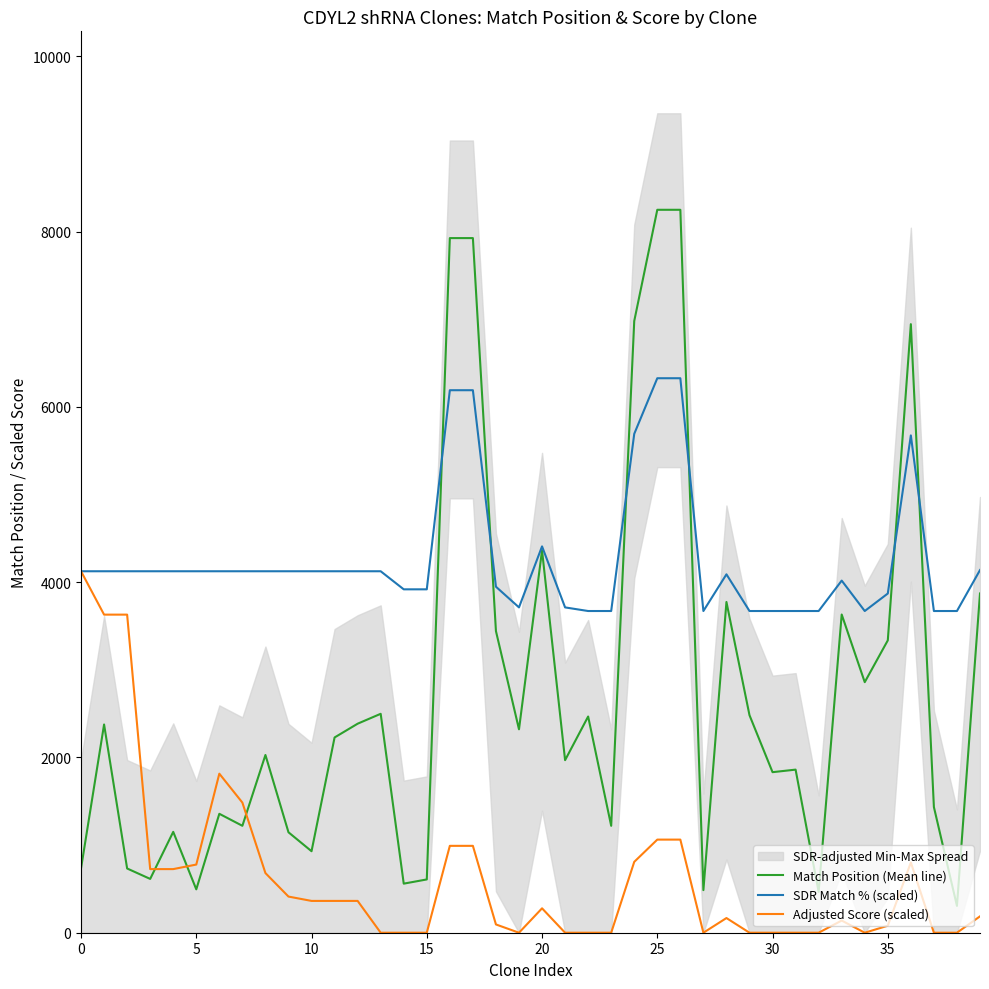

Is this an area chart (filled region under the line)?

No